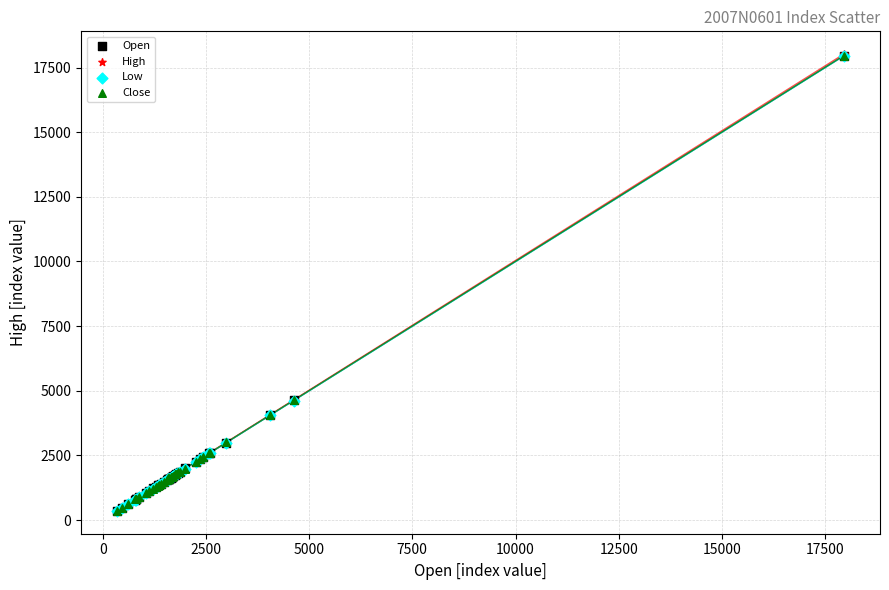

What are all the series names shown in the legend?

Open, High, Low, Close